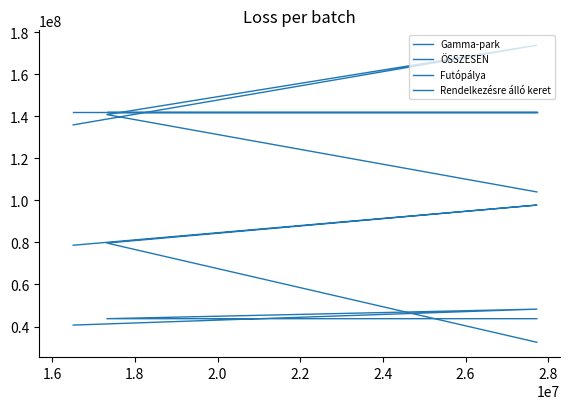

What is the lowest value of the Rendelkezésre álló keret series?

141912710